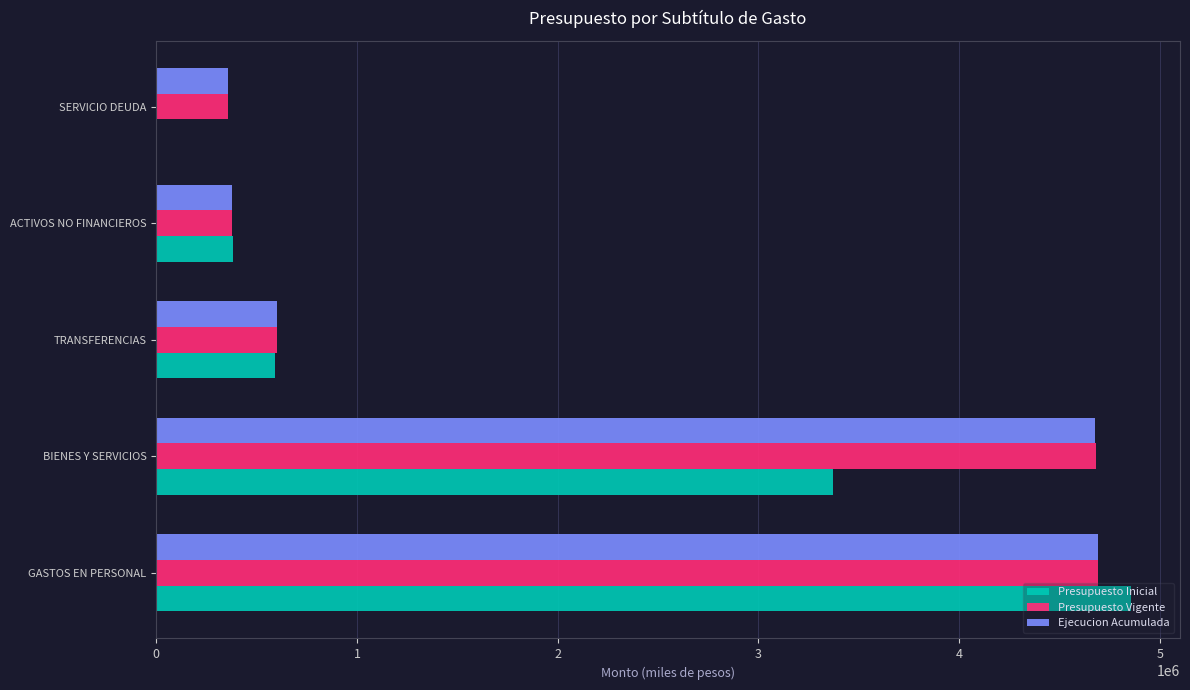

At which category is the sum across all series the highest?

GASTOS EN PERSONAL